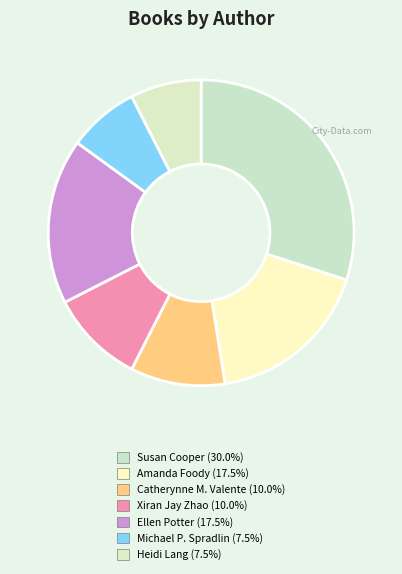

How many slices are in this pie chart?

7